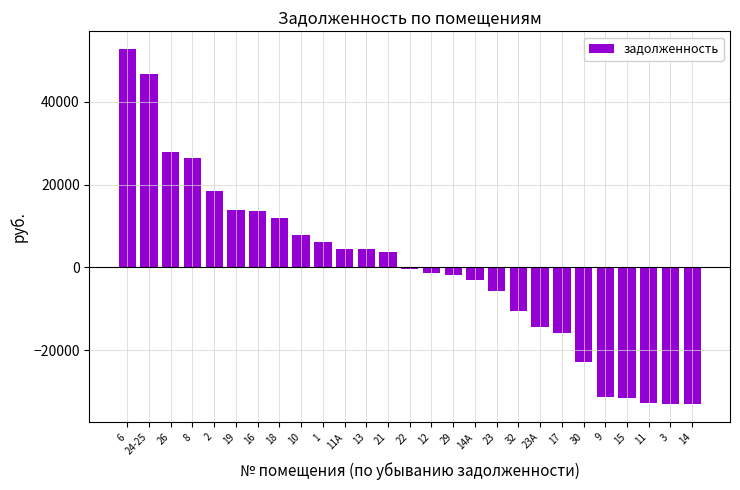

What is the difference between the maximum and minimum values?

85923.3